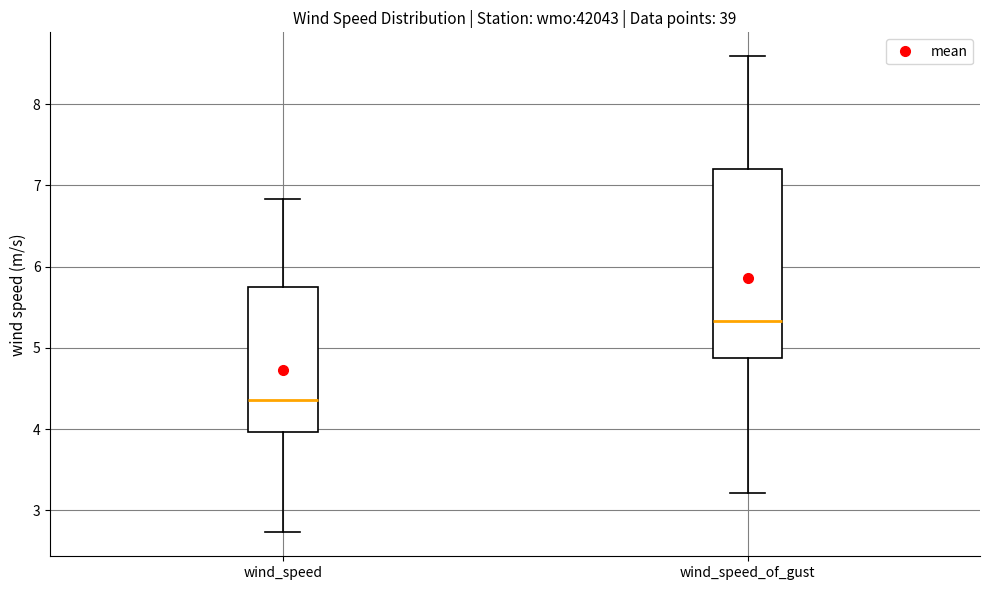

Reading left to right, read every box against the y-axis: the position of its median line, the range the box covers, and the ends of its whiskers. The values are not printed on the chart, so give them approximately, as read against the axis.

wind_speed: median 4.4, box 4.0 to 5.7, whiskers 2.7 to 6.8
wind_speed_of_gust: median 5.3, box 4.9 to 7.2, whiskers 3.2 to 8.6